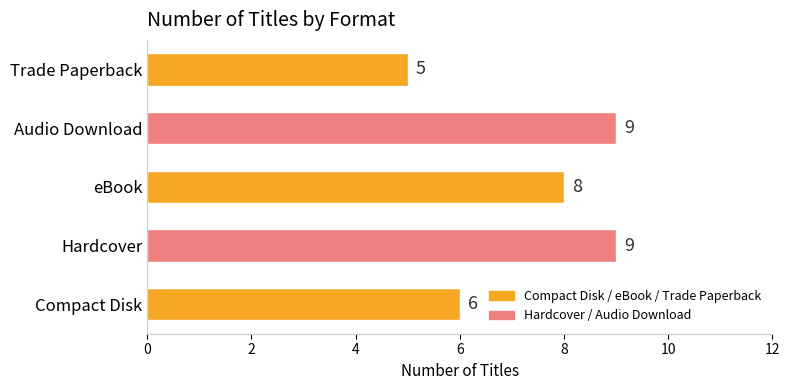

Are the bars grouped side by side (vs. stacked)?

No